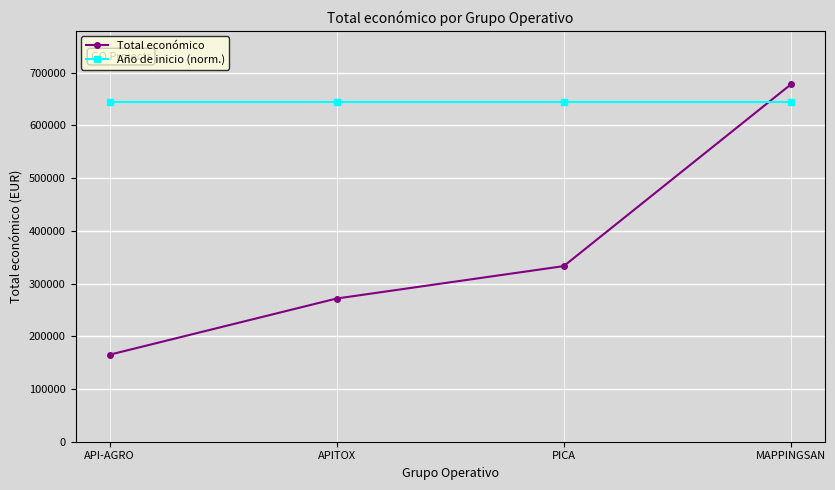

After their last crossing, which series has the higher values: Total económico or Año de inicio (norm.)?

Total económico